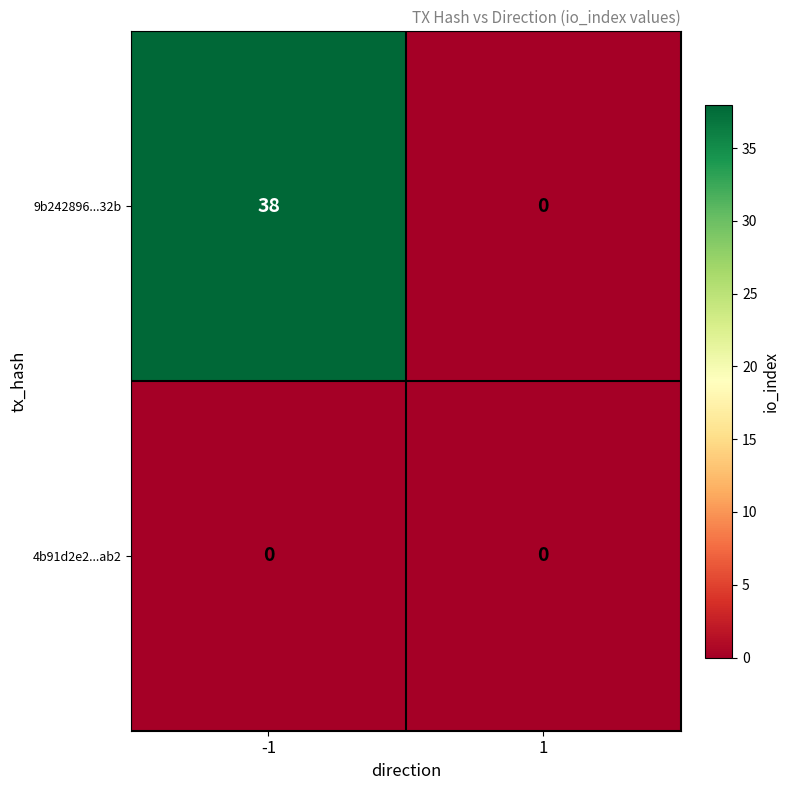

What value does the 9b242896...32b series have at -1, to the nearest 5?

40